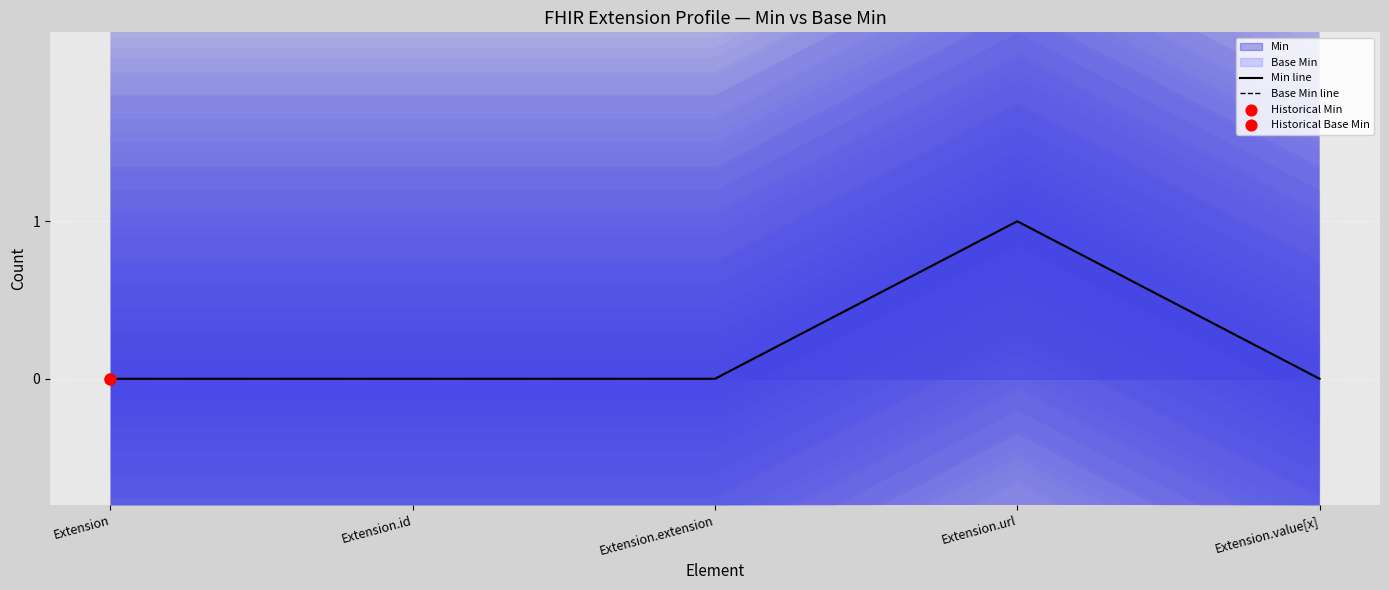

Is the value of Min line at Extension greater than the value of Base Min line at Extension?

No